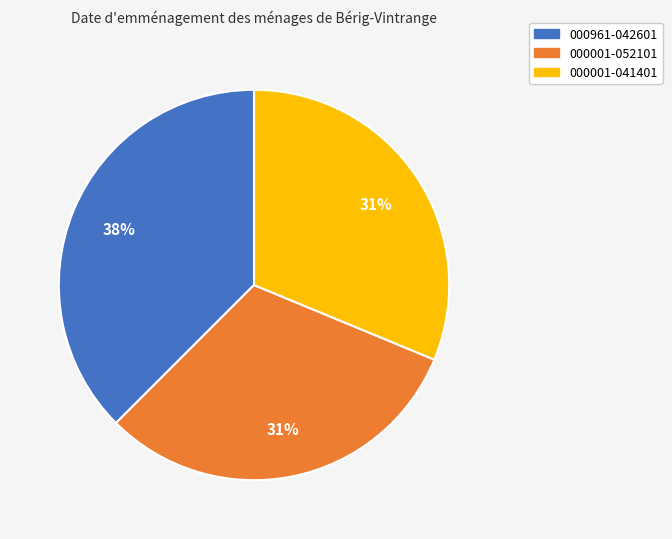

What is the largest slice in the pie chart?

000961-042601